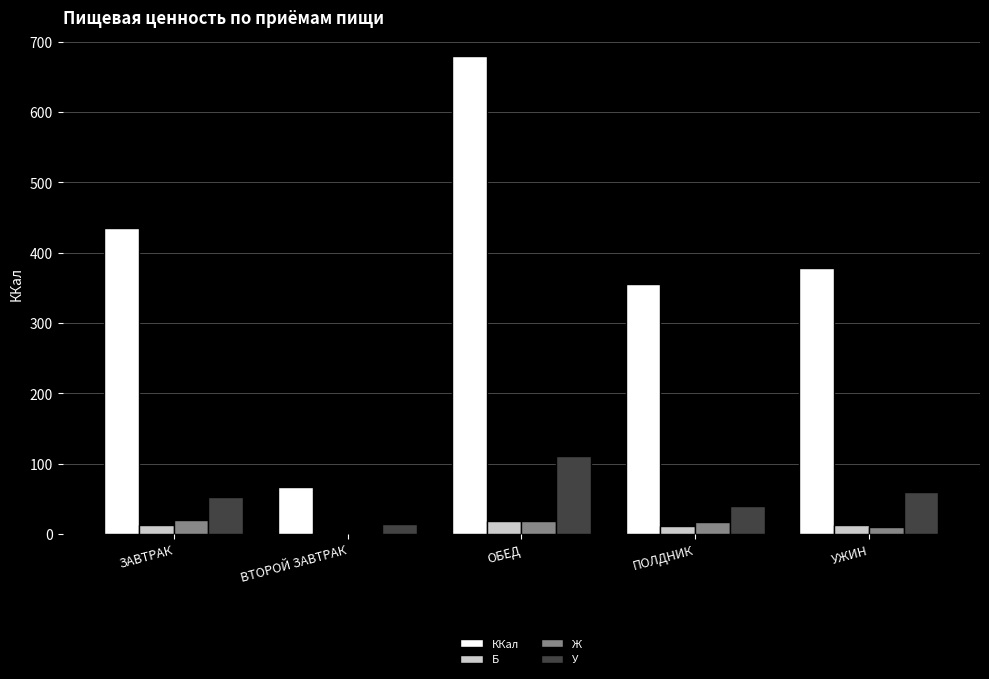

Which series has the largest total across all categories?

ККал